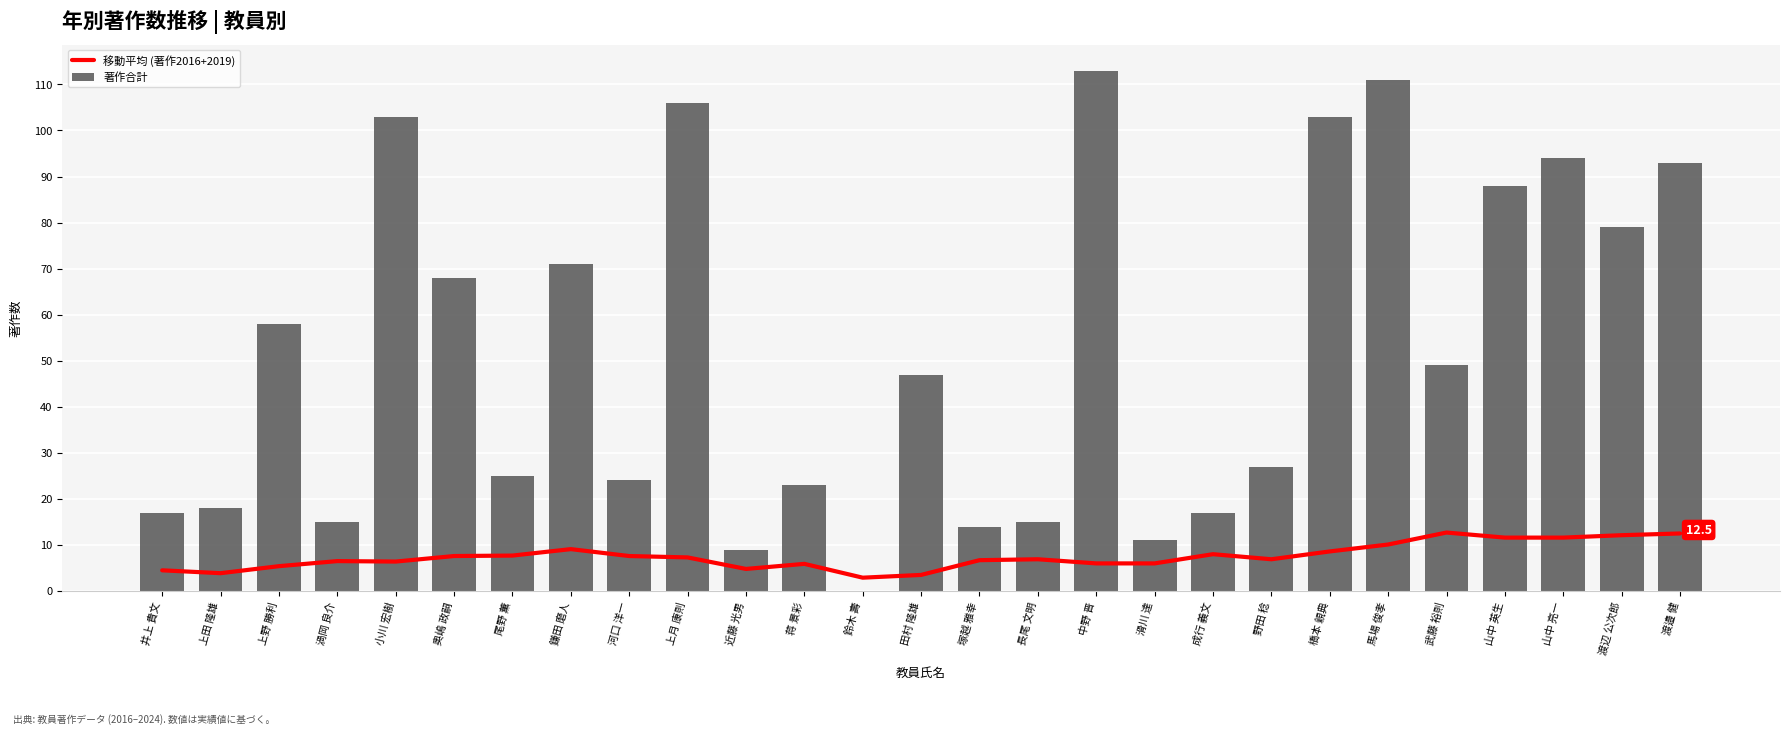

Which series has the largest total across all categories?

著作合計